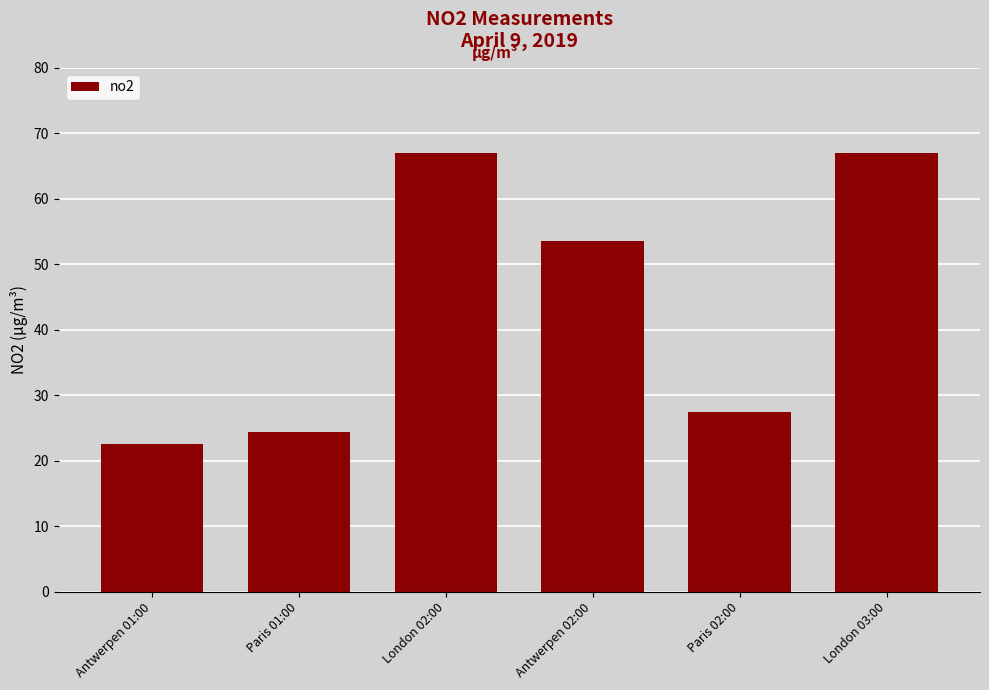

The value at London 03:00 is 67.0. True or false?

True